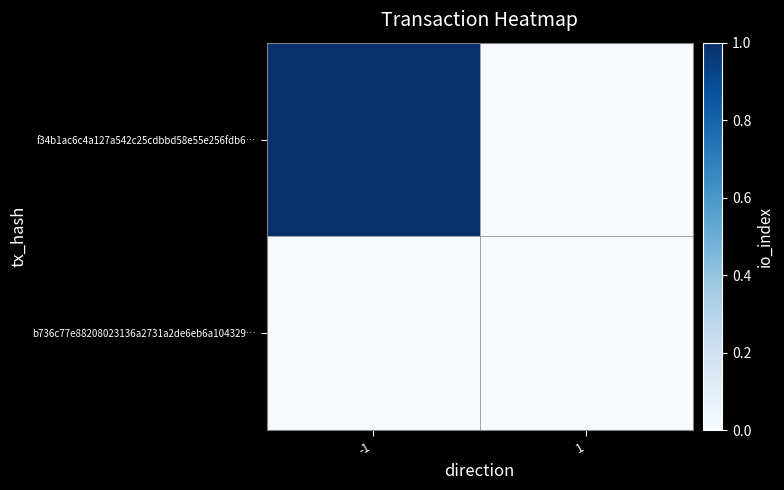

Which has a higher value, 1 or -1?

-1